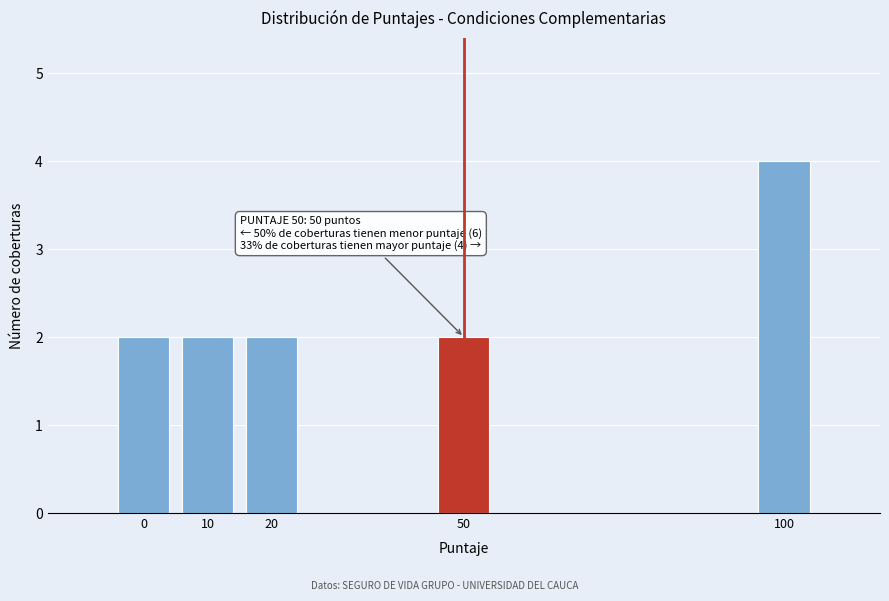

Reading left to right, list all the values displayed in this chart.

2	2	2	2	4